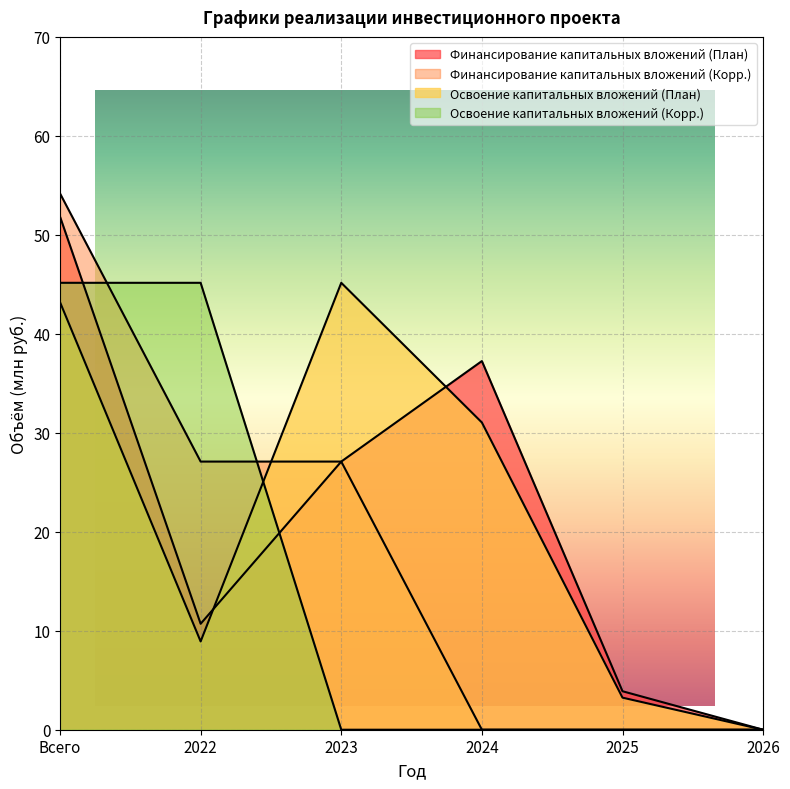

How many values in the Финансирование капитальных вложений (План) series are below 27?

3